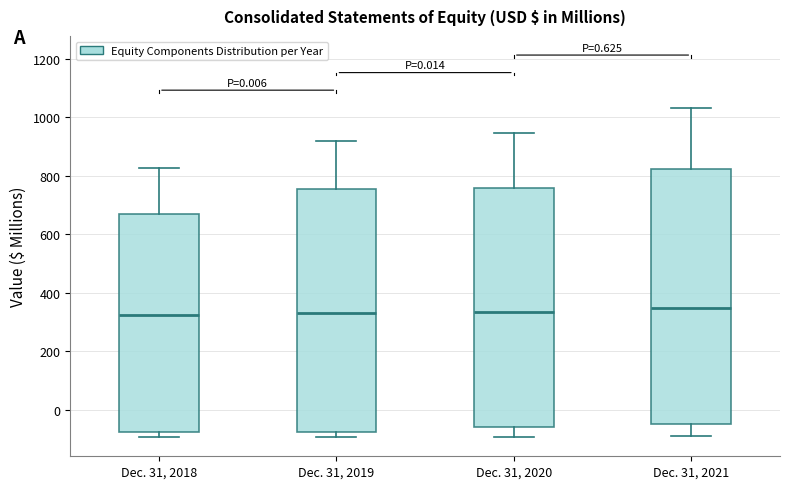

Reading left to right, read every box against the y-axis: the position of its median line, the range the box covers, and the ends of its whiskers. The values are not printed on the chart, so give them approximately, as read against the axis.

Dec. 31, 2018: median 320, box -80 to 660, whiskers -100 to 820
Dec. 31, 2019: median 340, box -80 to 760, whiskers -100 to 920
Dec. 31, 2020: median 340, box -60 to 760, whiskers -100 to 940
Dec. 31, 2021: median 340, box -40 to 820, whiskers -100 to 1040